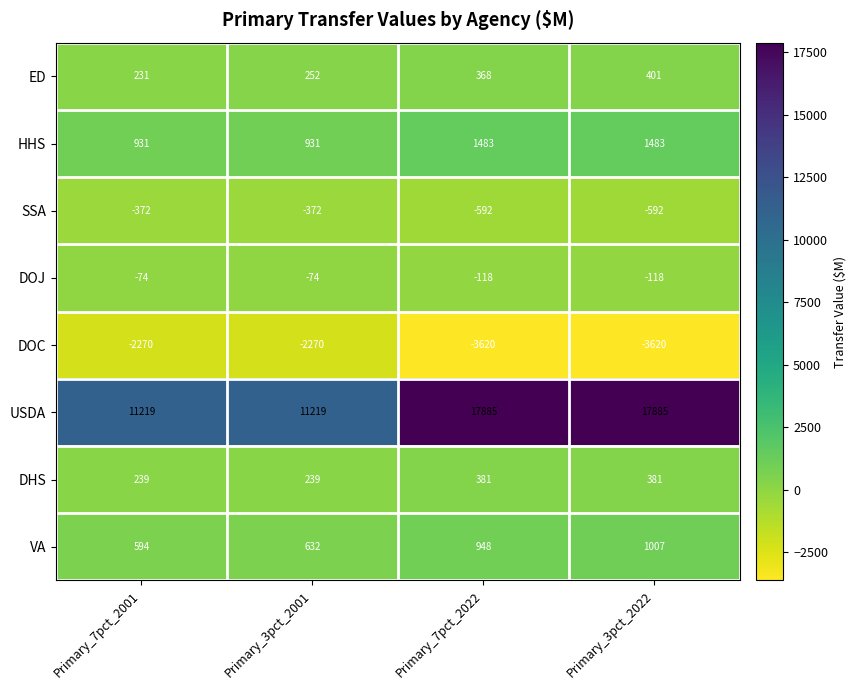

How many data points in DOC are less than -2270?

2